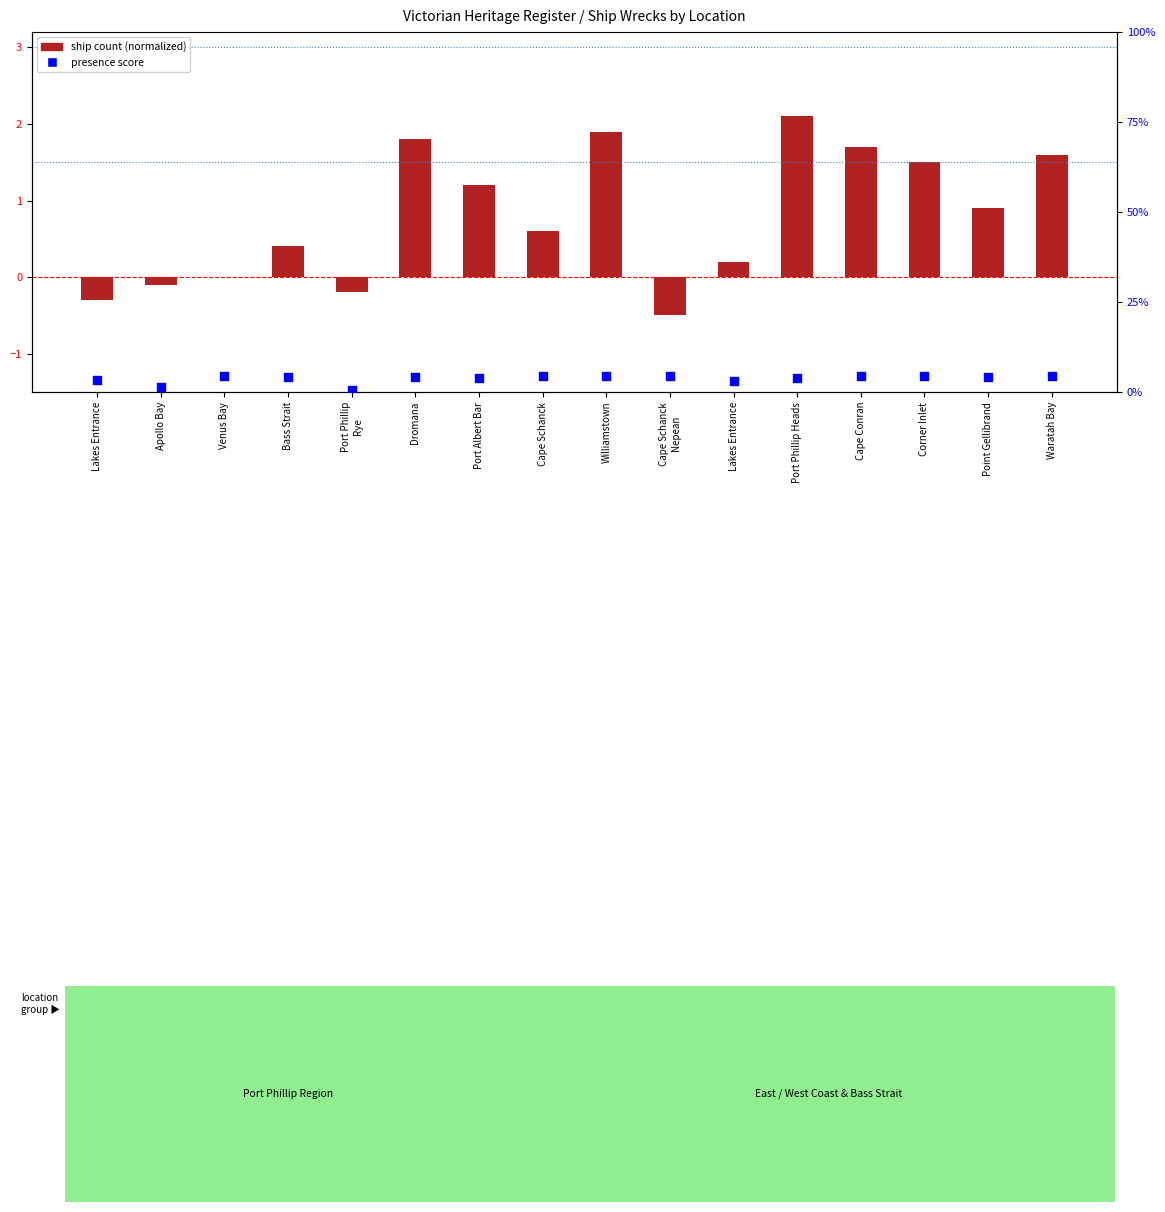

Which series has the largest total across all categories?

presence score